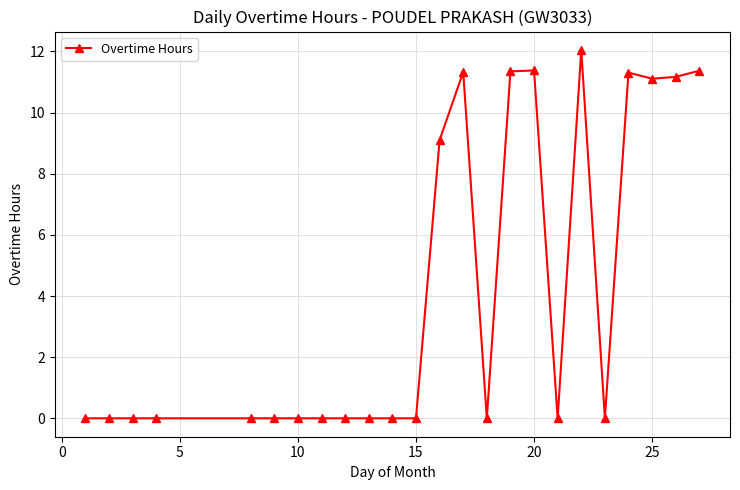

Is this an area chart (filled region under the line)?

No